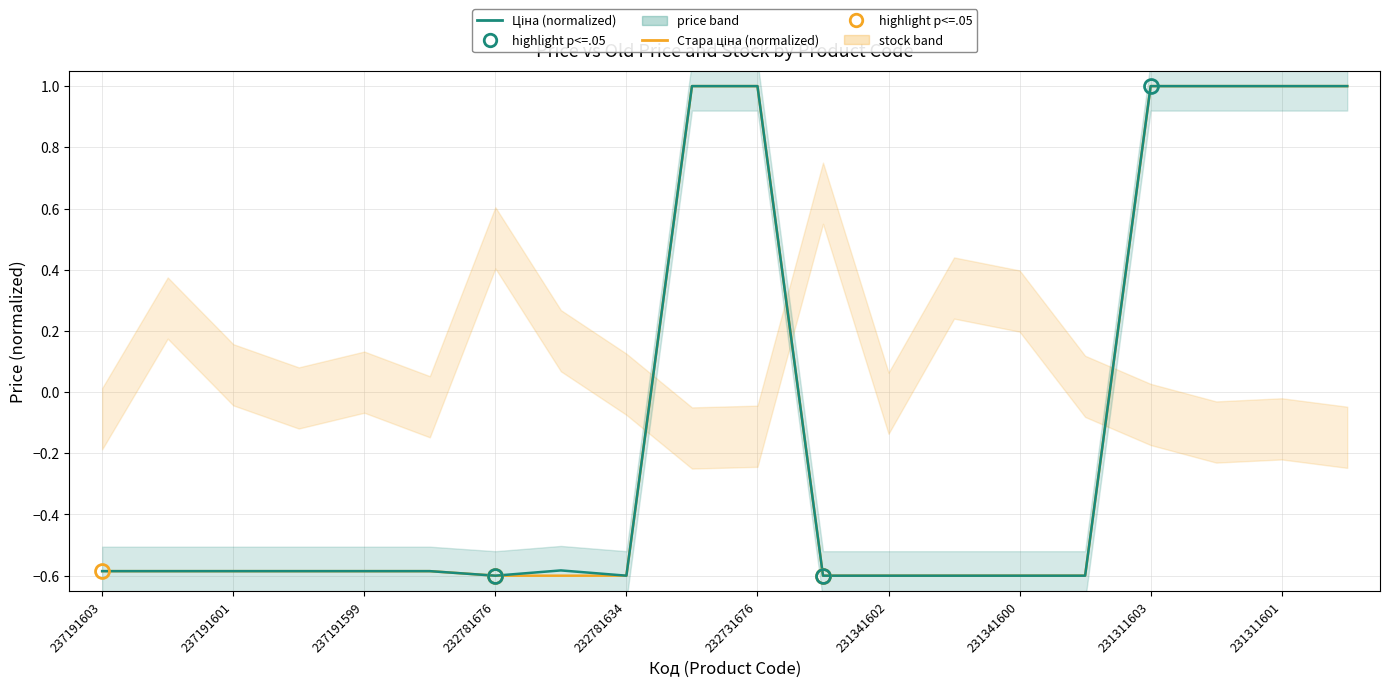

Is it true that Стара ціна (normalized) equals -0.6 at 232781676?

True